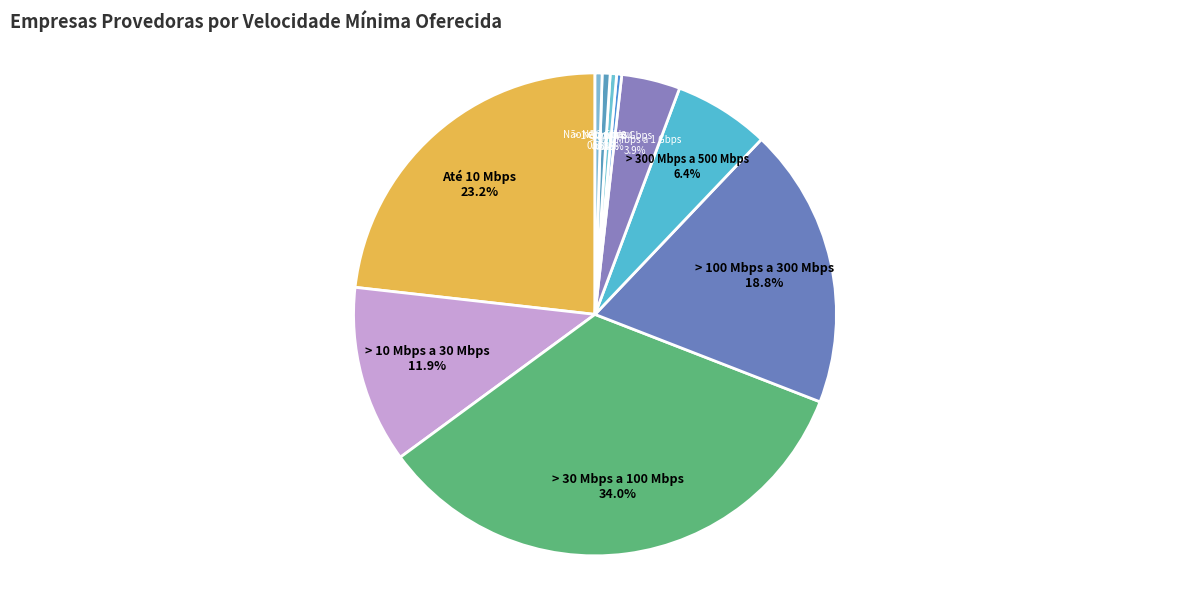

Which category has the biggest portion of the pie?

Mais de 30 Mbps a 100 Mbps